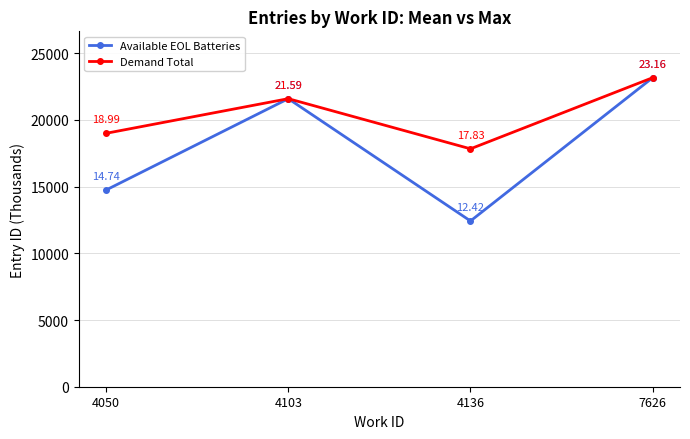

At which category does the chart reach its minimum across all series?

4136